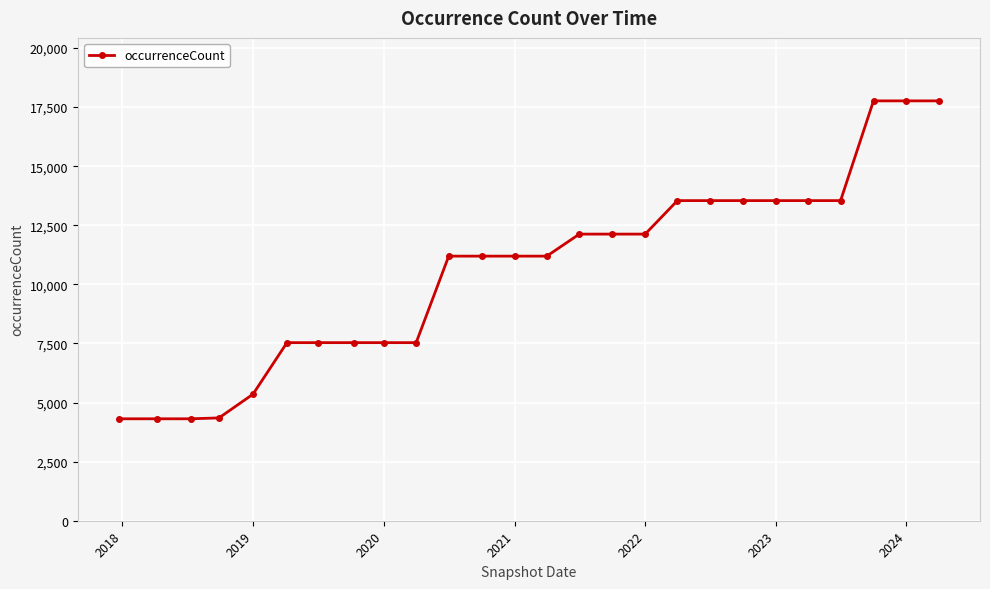

What is the sum of all values?

276034